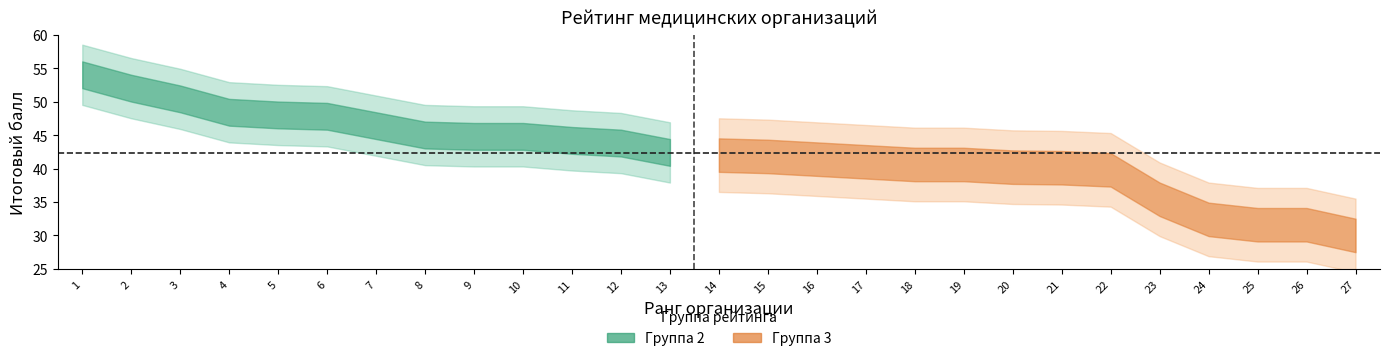

True or false: Score has more than 2 interior local peaks.

False